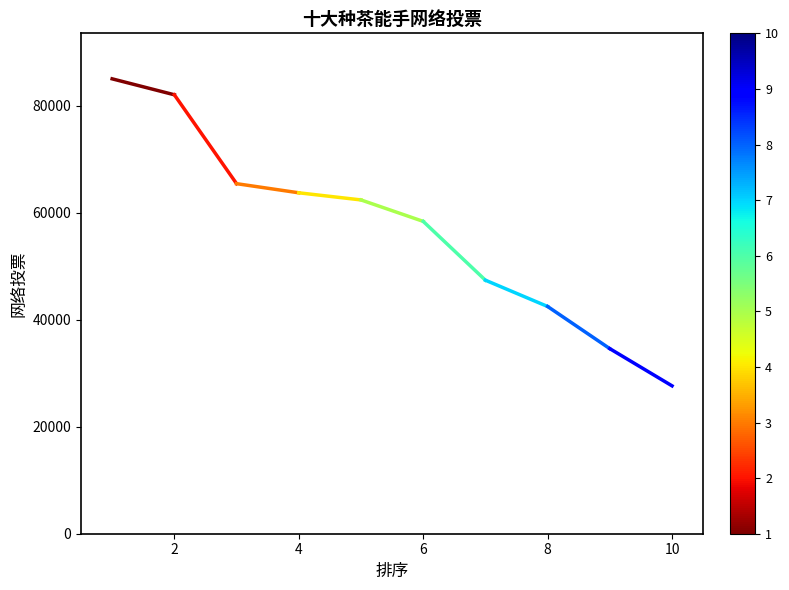

Is it true that the value at 2 is 82005?

True